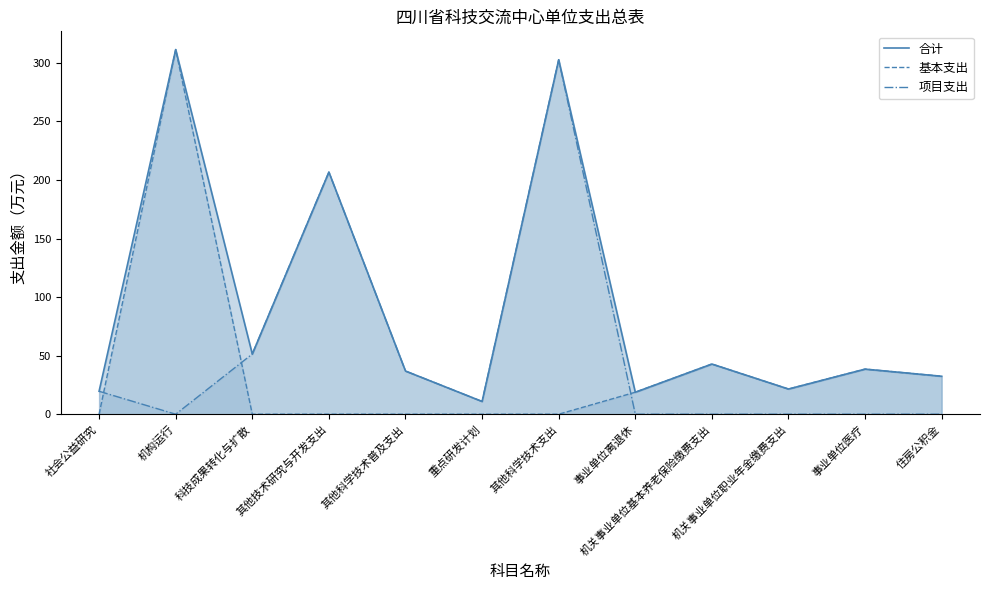

True or false: 合计 and 项目支出 cross at least once.

False